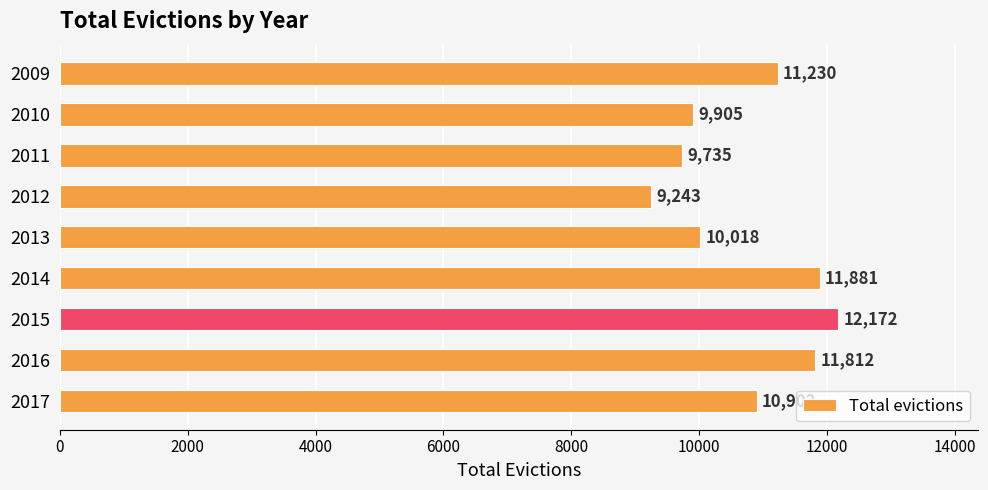

What is the change in value from 2012 to 2017?

+1659